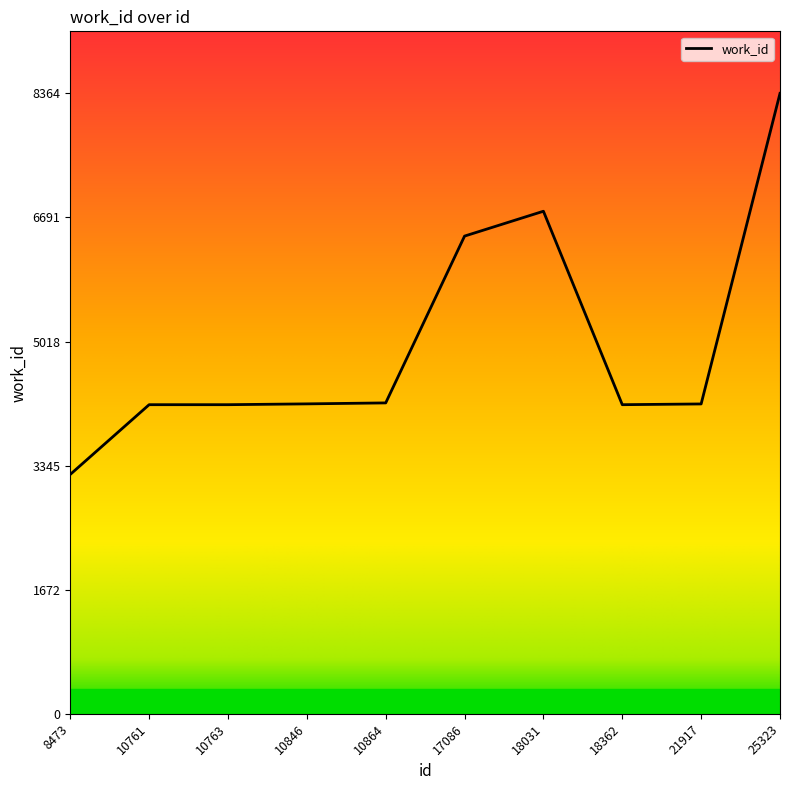

What is the approximate value at 21917, to the nearest 100?

4200